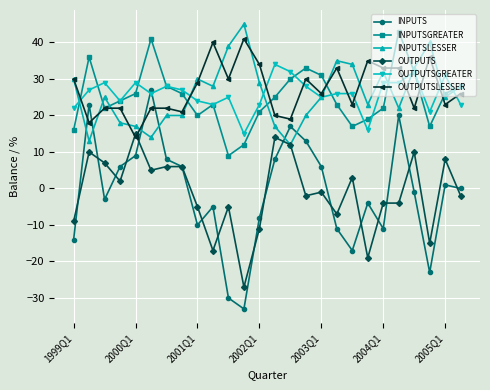

What is the maximum value for INPUTSLESSER?

45